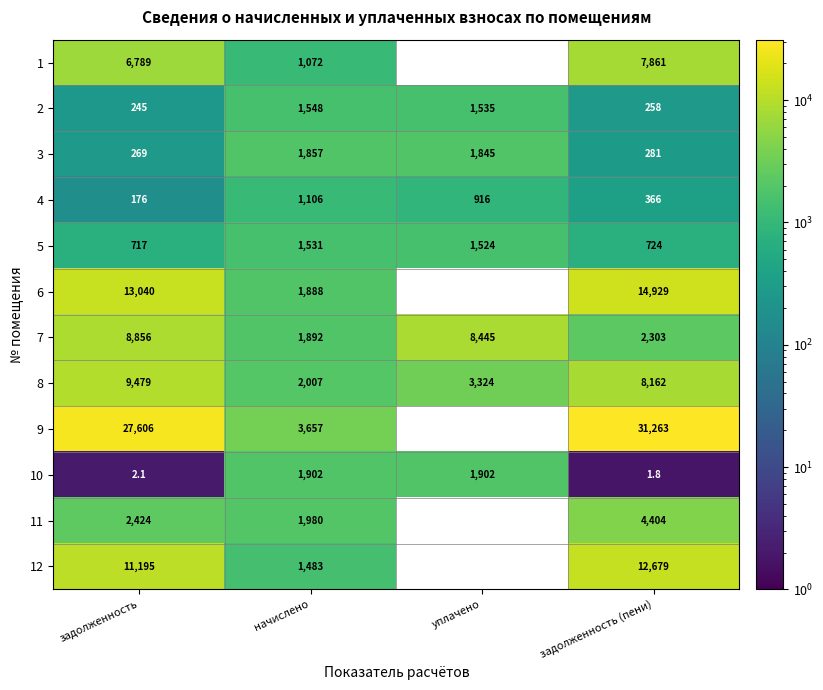

The 4 series shows 731.5 at начислено. True or false?

False